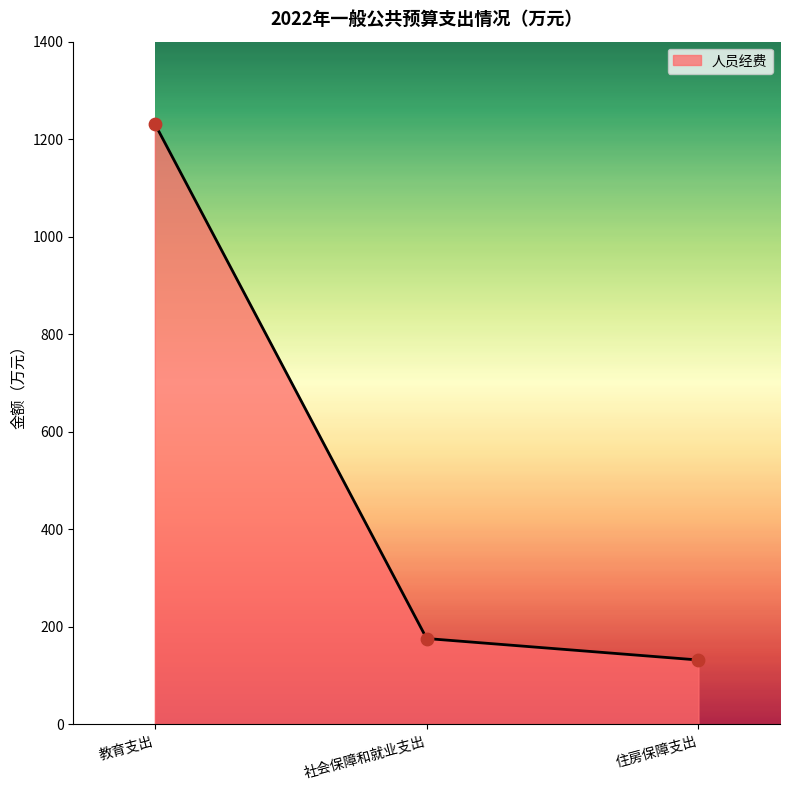

Between 住房保障支出 and 社会保障和就业支出, which is larger?

社会保障和就业支出